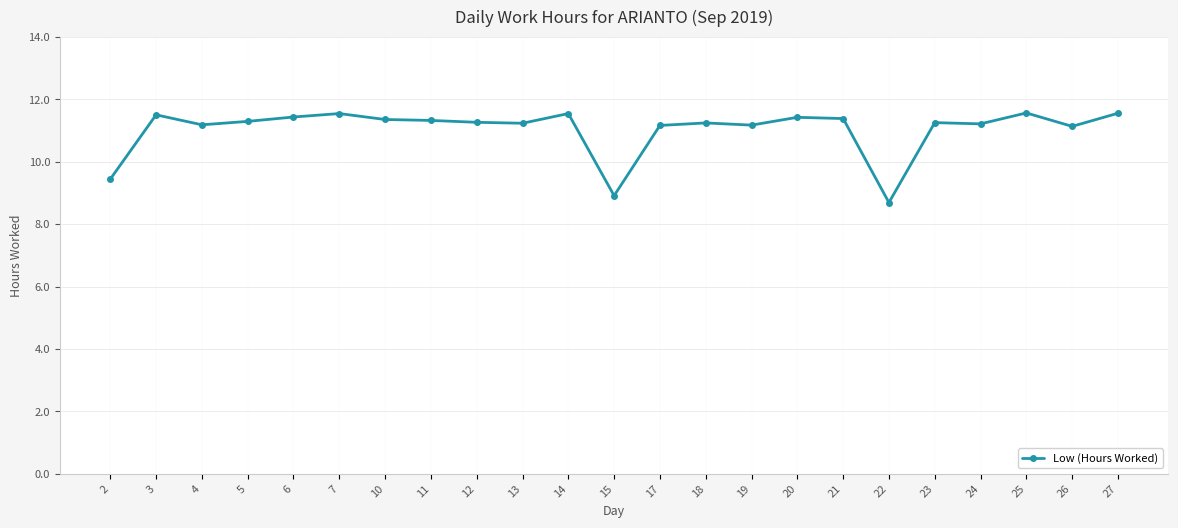

What is the value of the 10th point from the left?

11.2